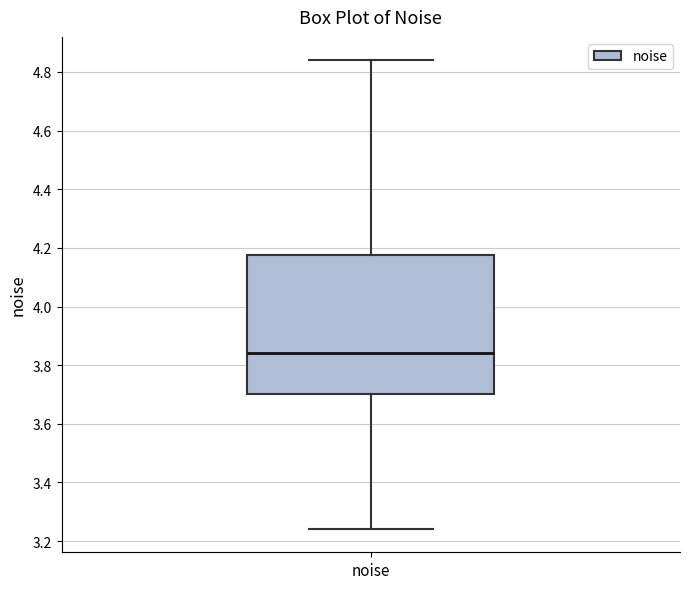

Where is the lower edge of the box for noise on the y-axis? The values are not printed on the chart, so give them approximately, as read against the axis.

3.70